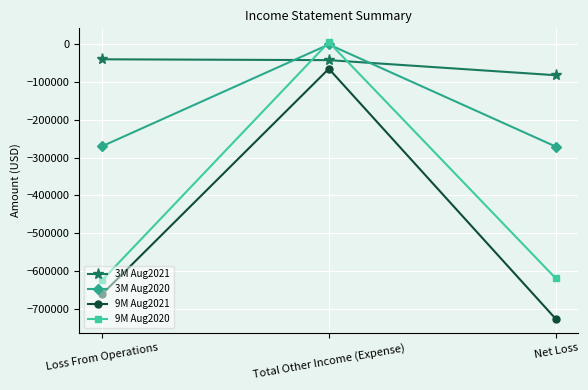

Does the chart have visible grid lines?

Yes